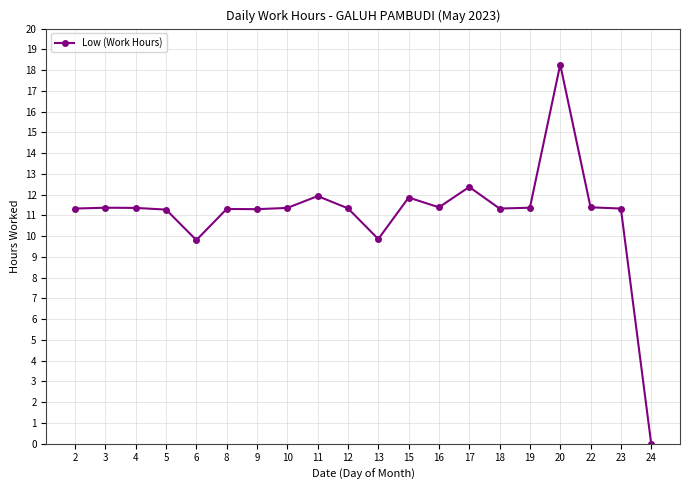

Approximately how many times larger is the value at 4 compared to 12?

1.0